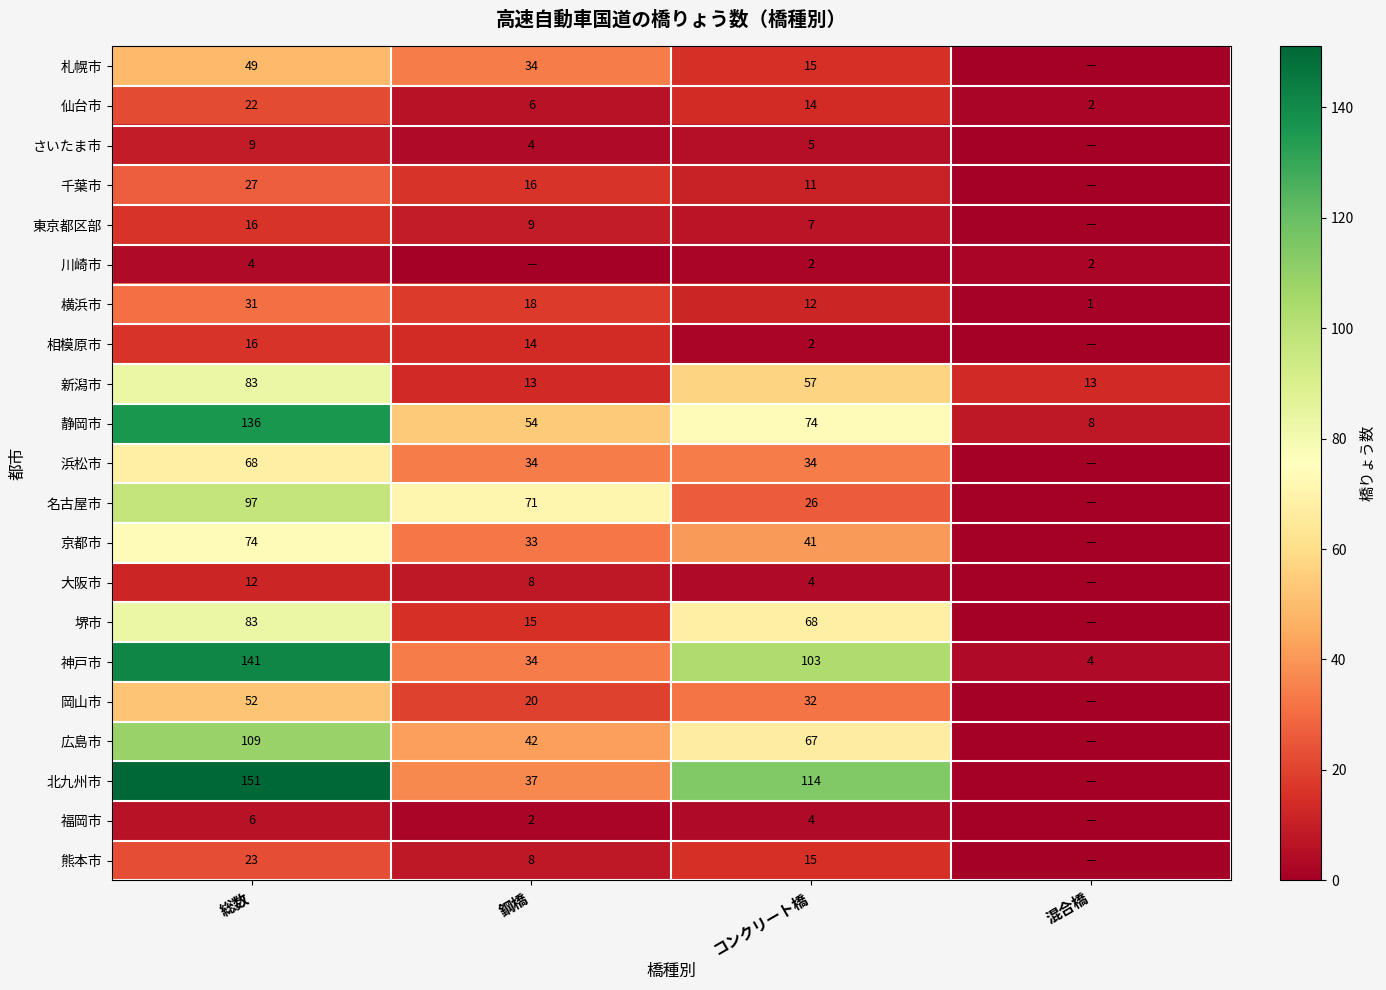

Between 総数 and 鋼橋, which is larger?

総数